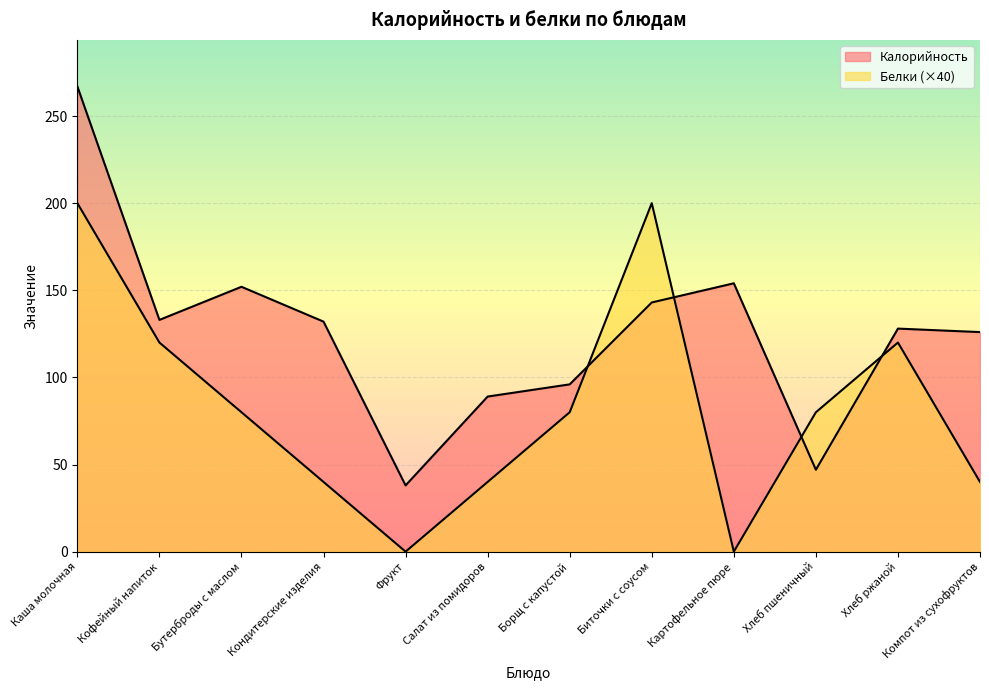

Rank the series by their average value, from lowest to highest.

Белки, Калорийность